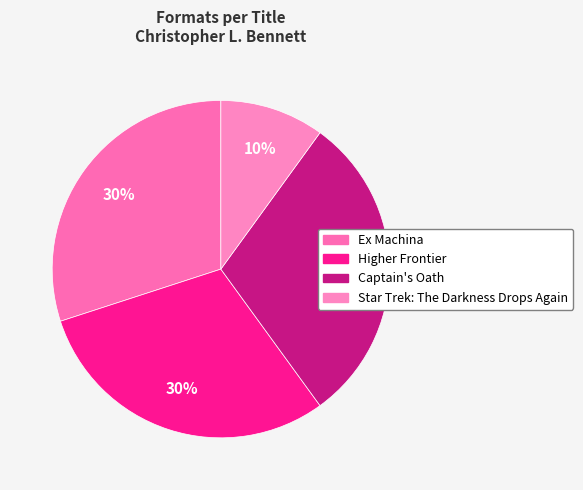

Rank the categories by value from lowest to highest.

Star Trek: The Darkness Drops Again, Ex Machina, Higher Frontier, Captain's Oath